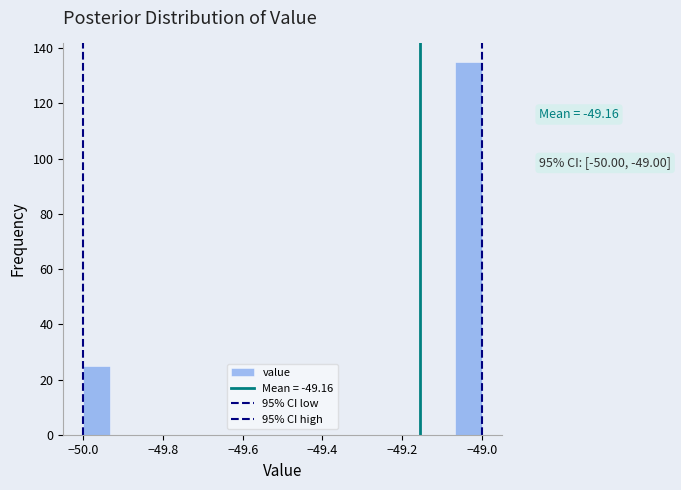

Read against the x-axis, roughly where is the centre of the tallest bar?

-49.04